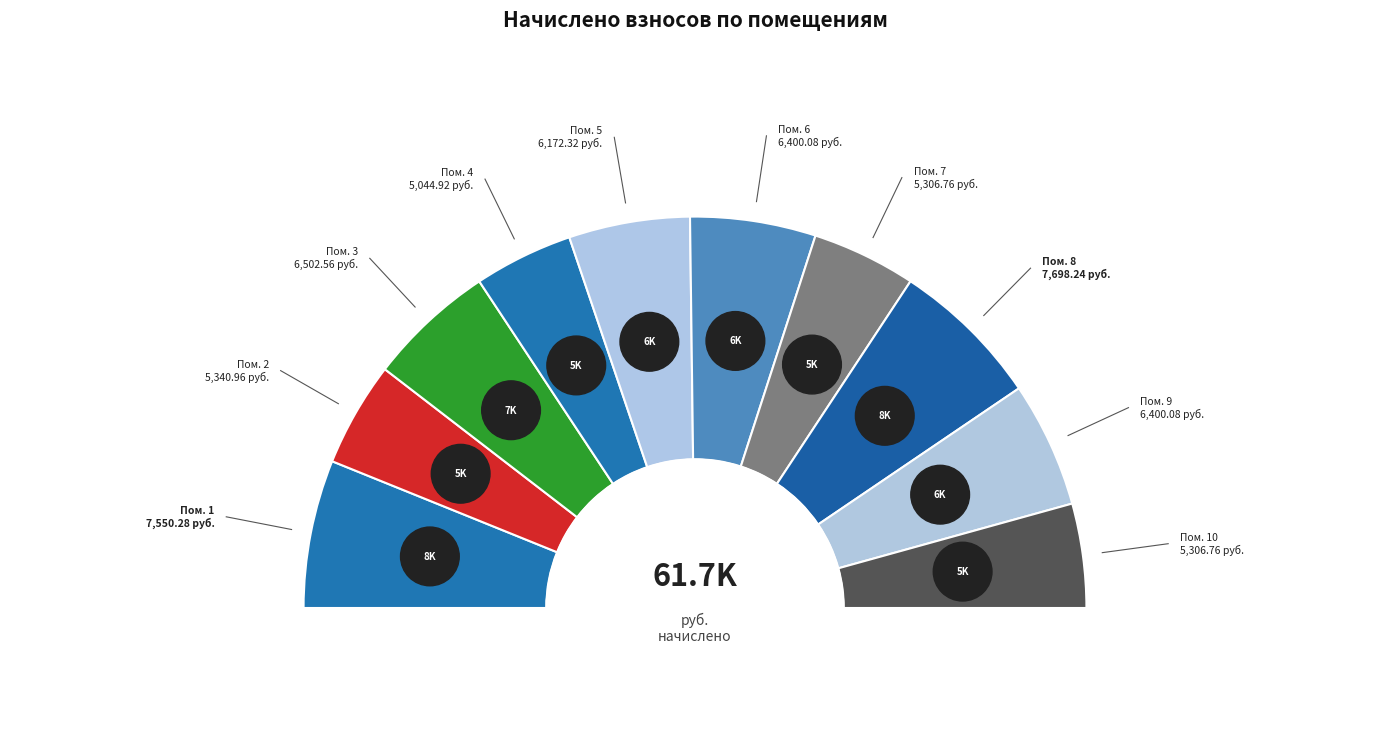

Is it true that 1 is 5% of the pie?

False